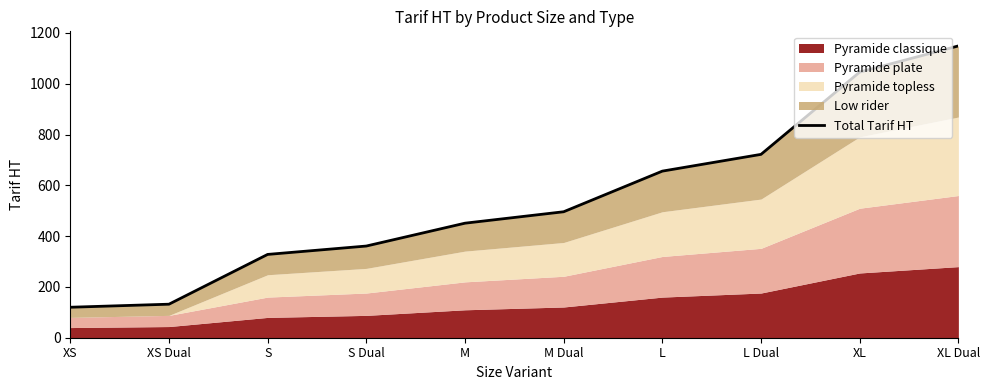

List the labels in order of value, smallest first.

XS, XS Dual, S, S Dual, M, M Dual, L, L Dual, XL, XL Dual